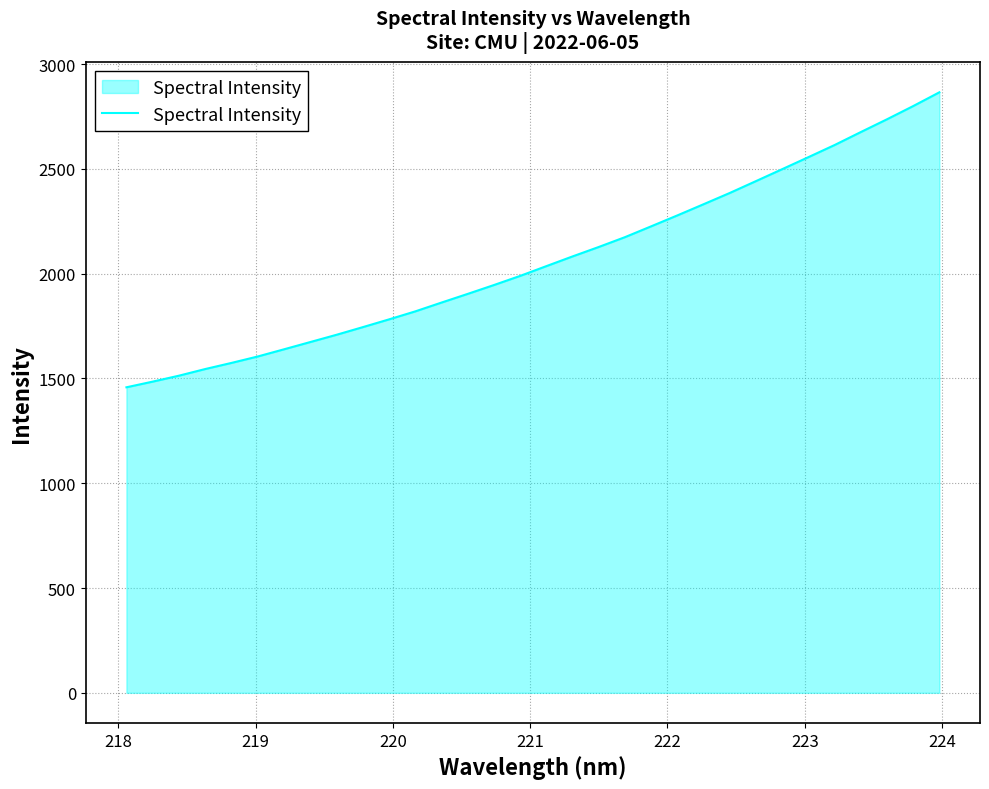

True or false: there are more than 0 points higher than both neighbors.

False